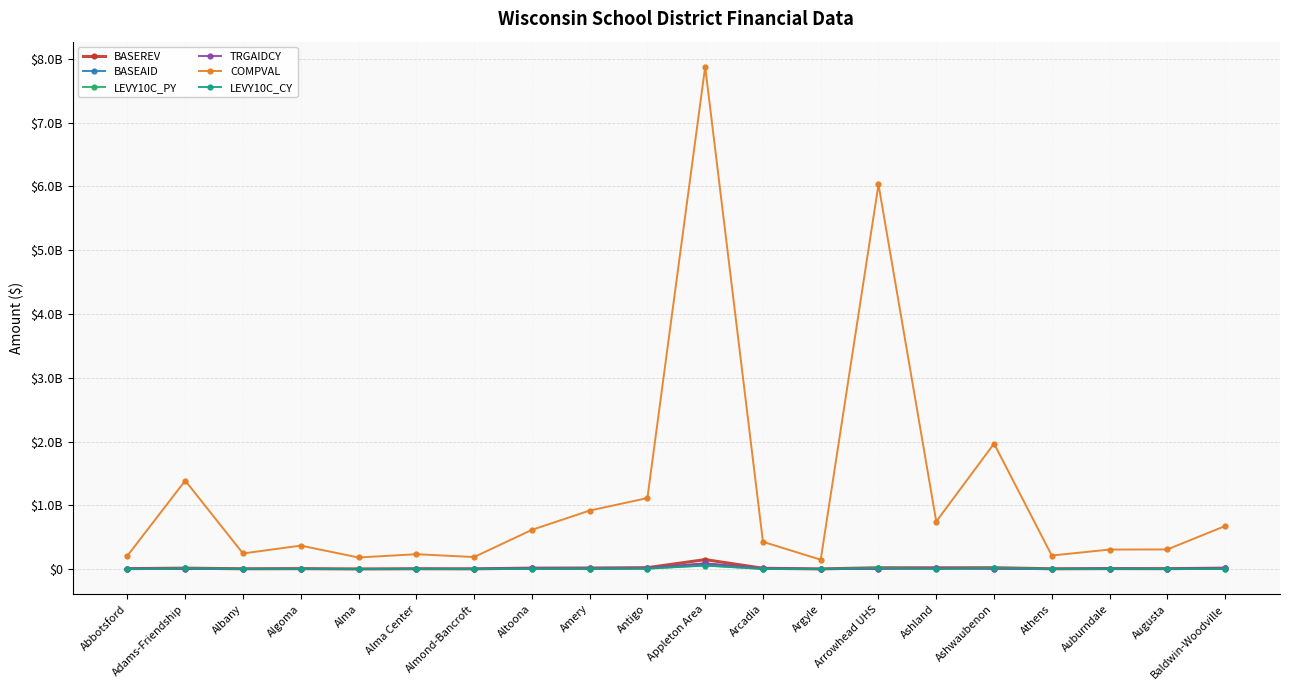

Is this an area chart (filled region under the line)?

No